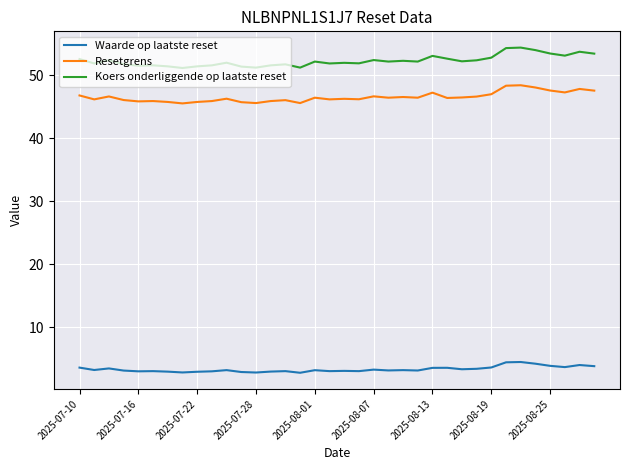

What is the difference between the maximum and minimum values in the Waarde op laatste reset series?

1.7